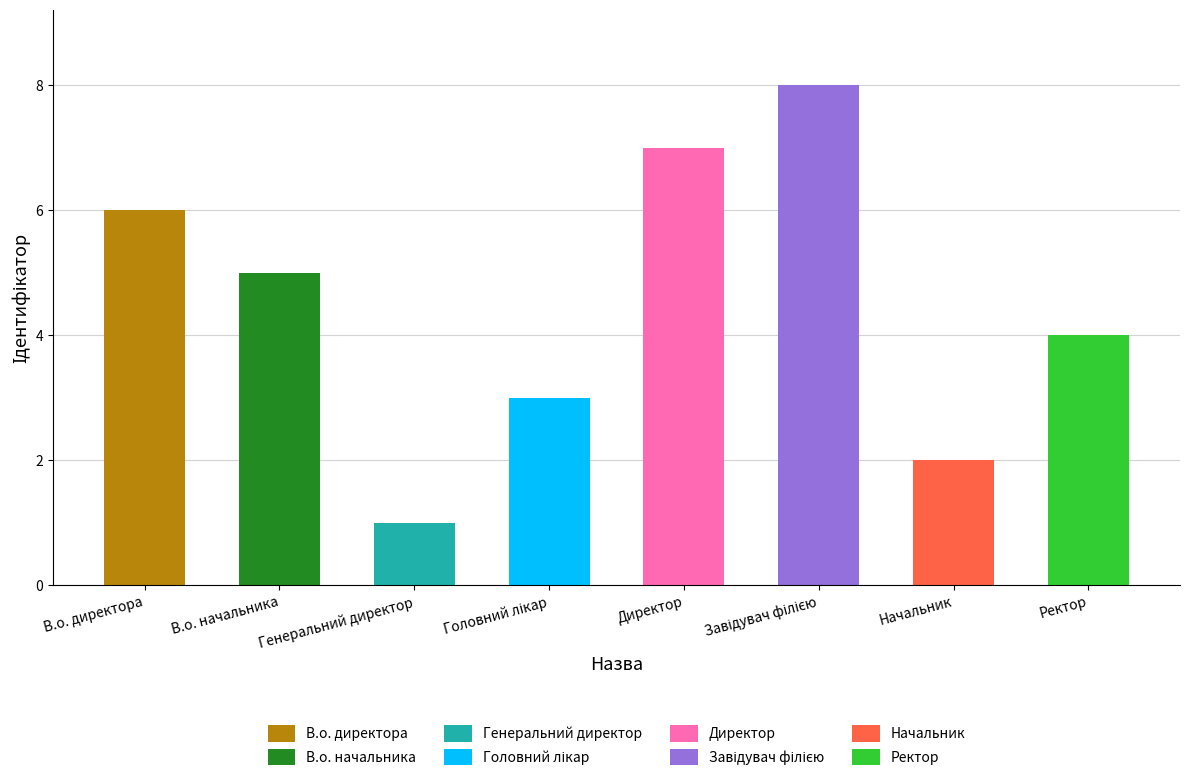

Reading left to right, transcribe all the data shown in this chart.

В.о. директора=6	В.о. начальника=5	Генеральний директор=1	Головний лікар=3	Директор=7	Завідувач філією=8	Начальник=2	Ректор=4